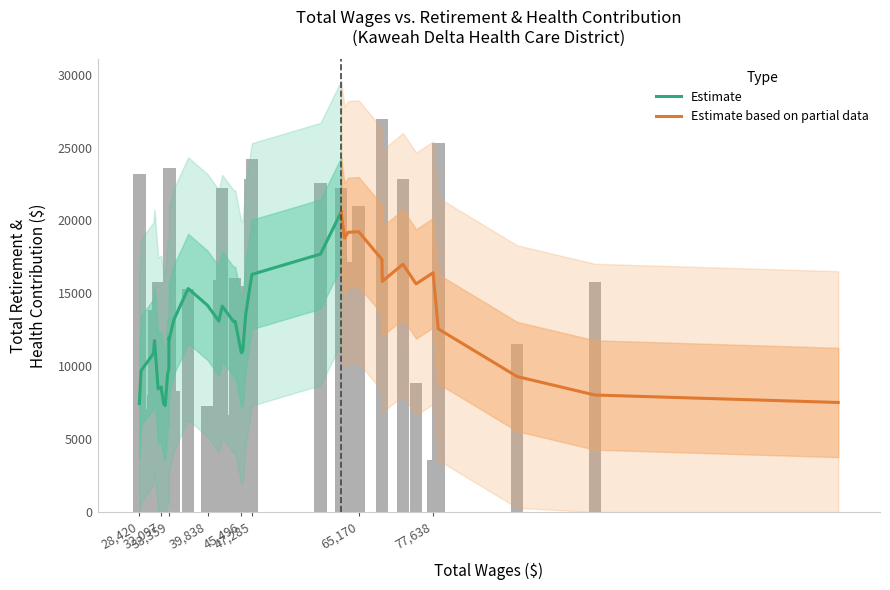

How many categories are shown in the chart?

40